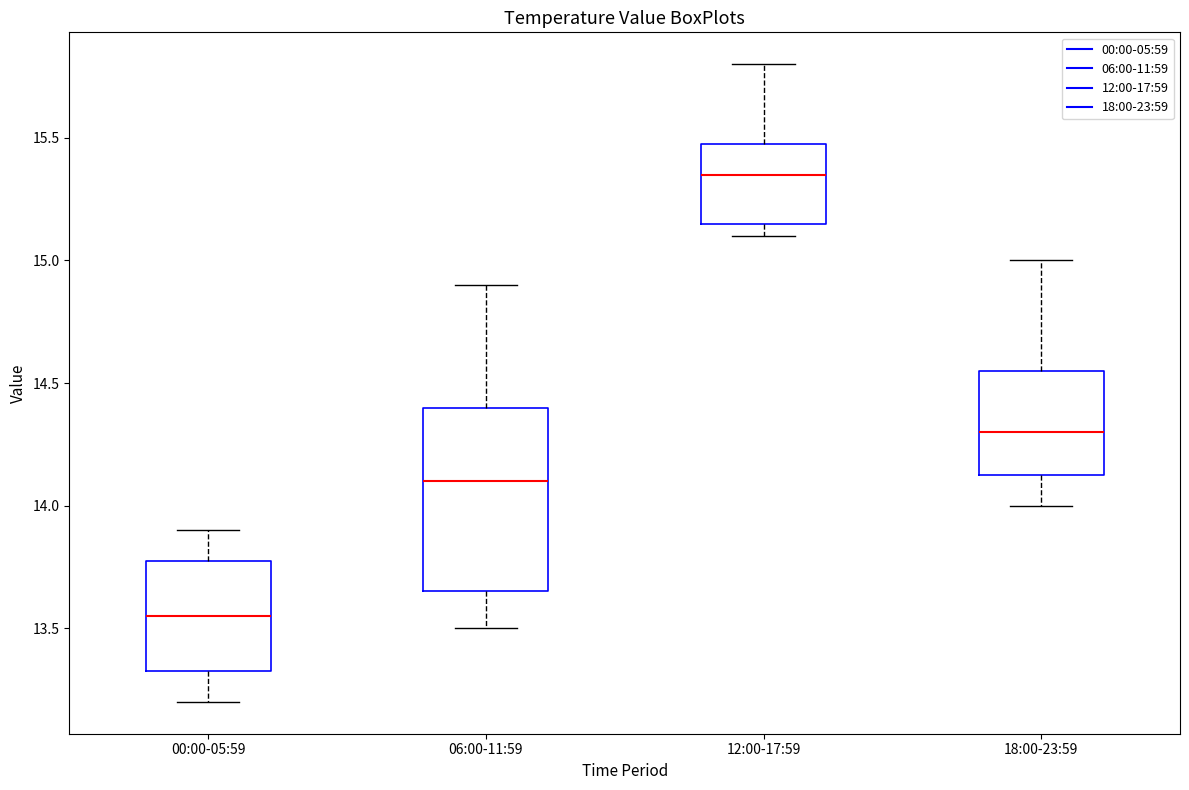

Reading left to right, read every box against the y-axis: the position of its median line, the range the box covers, and the ends of its whiskers. The values are not printed on the chart, so give them approximately, as read against the axis.

00:00-05:59: median 13.55, box 13.35 to 13.80, whiskers 13.20 to 13.90
06:00-11:59: median 14.10, box 13.65 to 14.40, whiskers 13.50 to 14.90
12:00-17:59: median 15.35, box 15.15 to 15.50, whiskers 15.10 to 15.80
18:00-23:59: median 14.30, box 14.15 to 14.55, whiskers 14.00 to 15.00